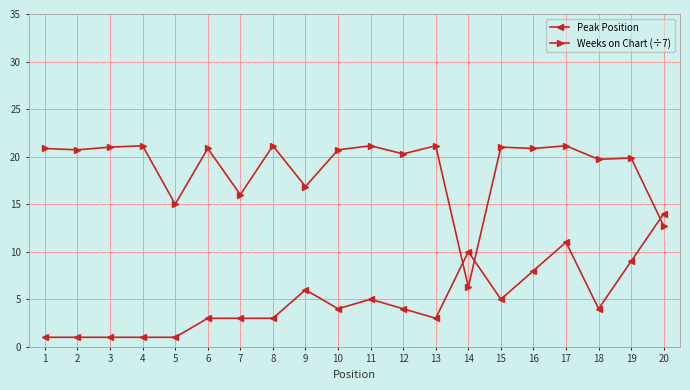

What is the total value across all series at 8?

24.1